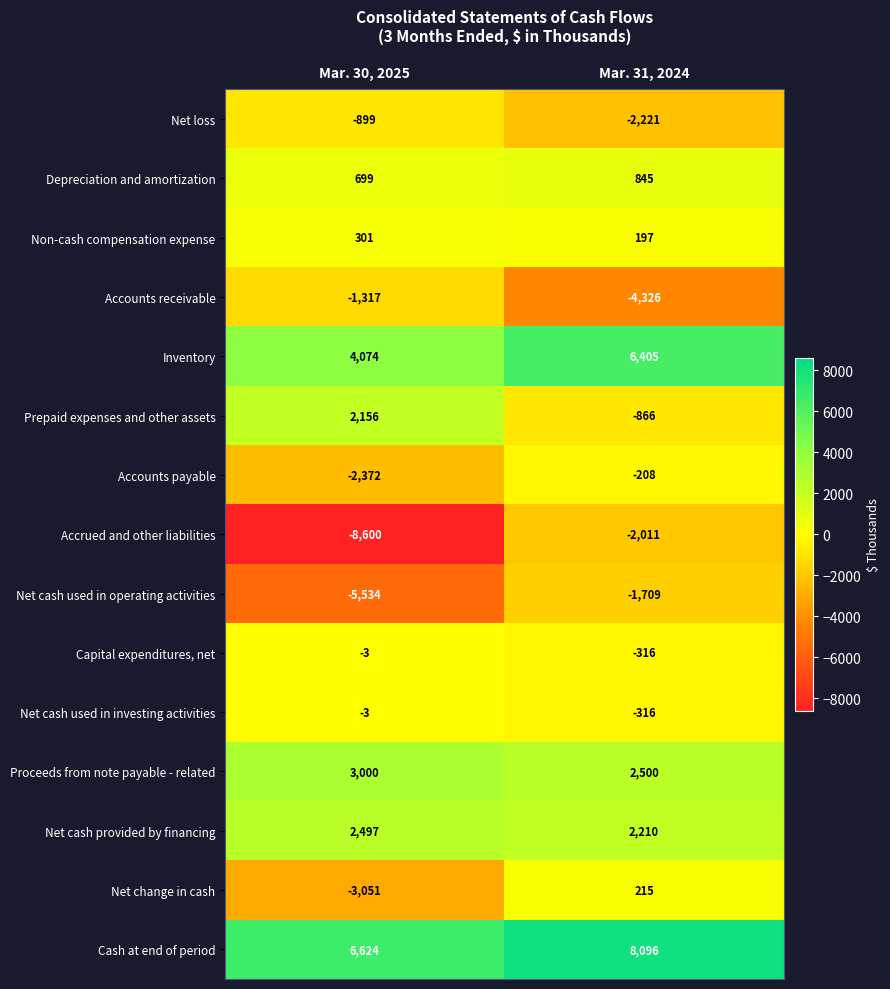

What is the difference between the maximum and minimum values in the Inventory series?

2331